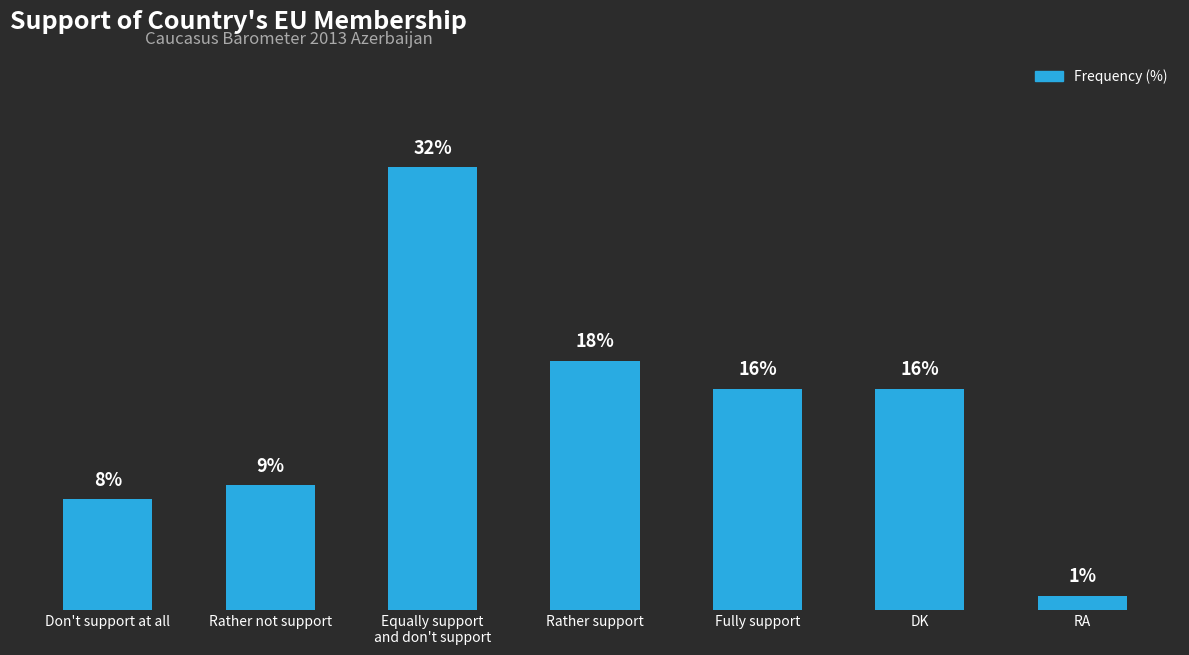

Where does the data first go above 16?

Equally support
and don't support